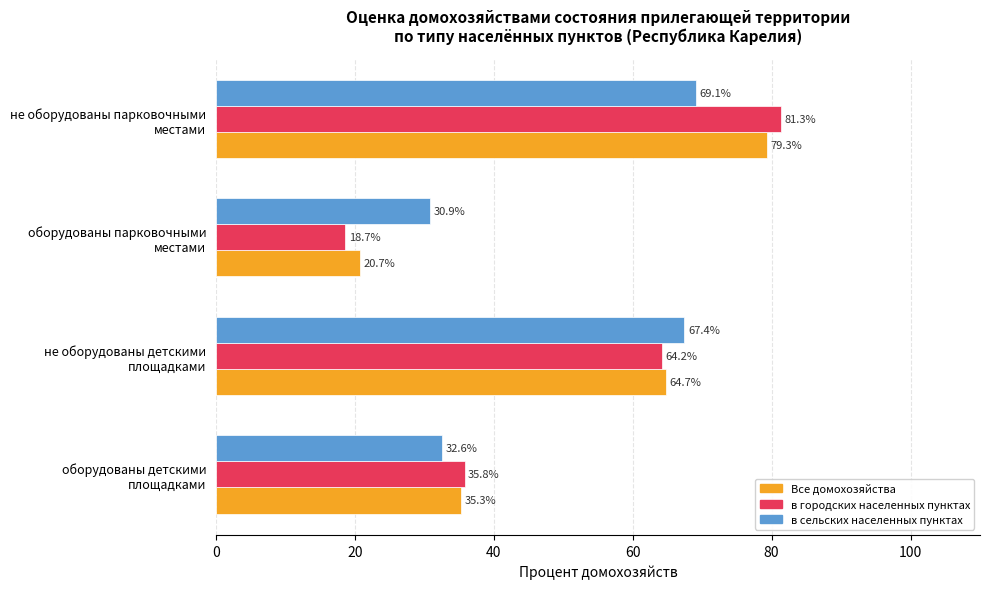

List the series in order of their peak value, lowest first.

в сельских населенных пунктах, Все домохозяйства, в городских населенных пунктах